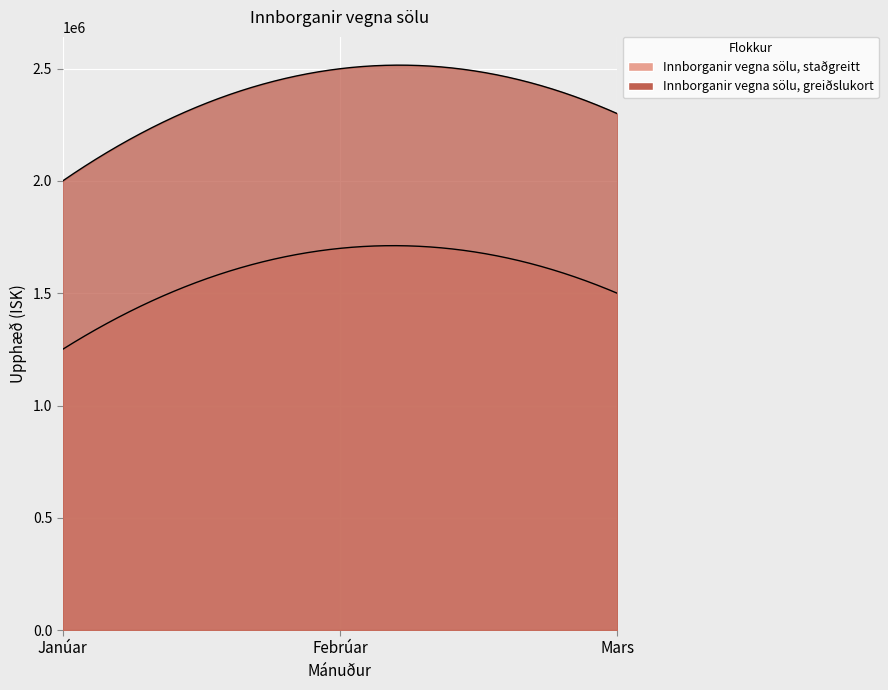

Which label corresponds to the largest value in the chart?

Febrúar